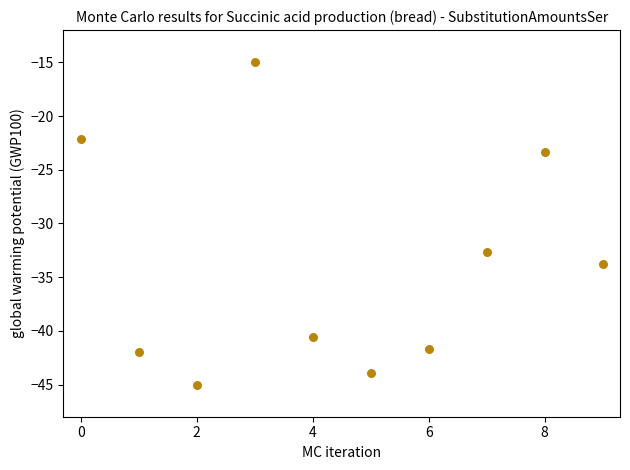

What is the average Y value?

-34.0